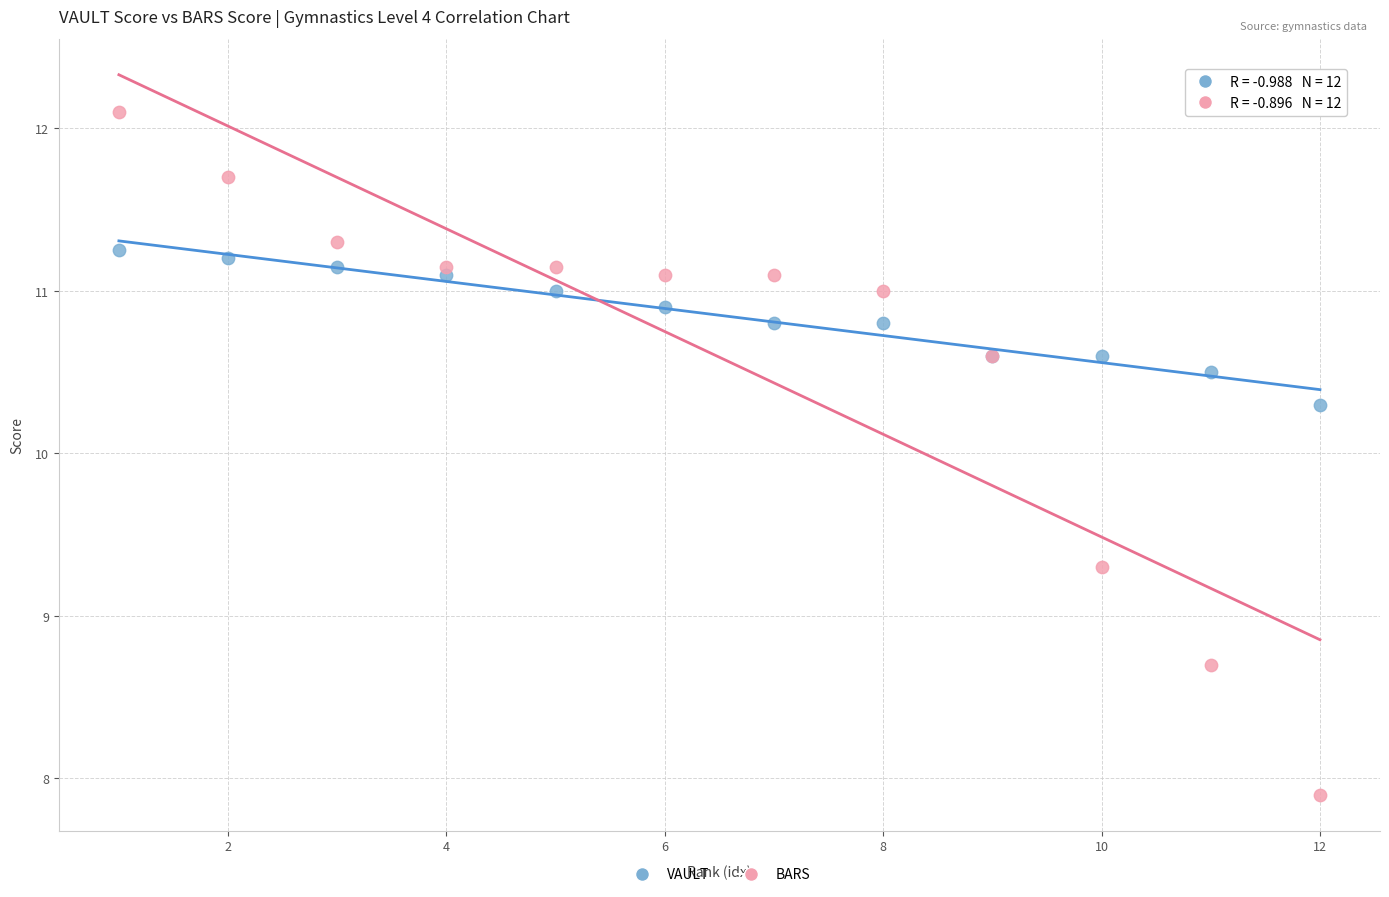

Which series has the widest spread of Y values?

BARS